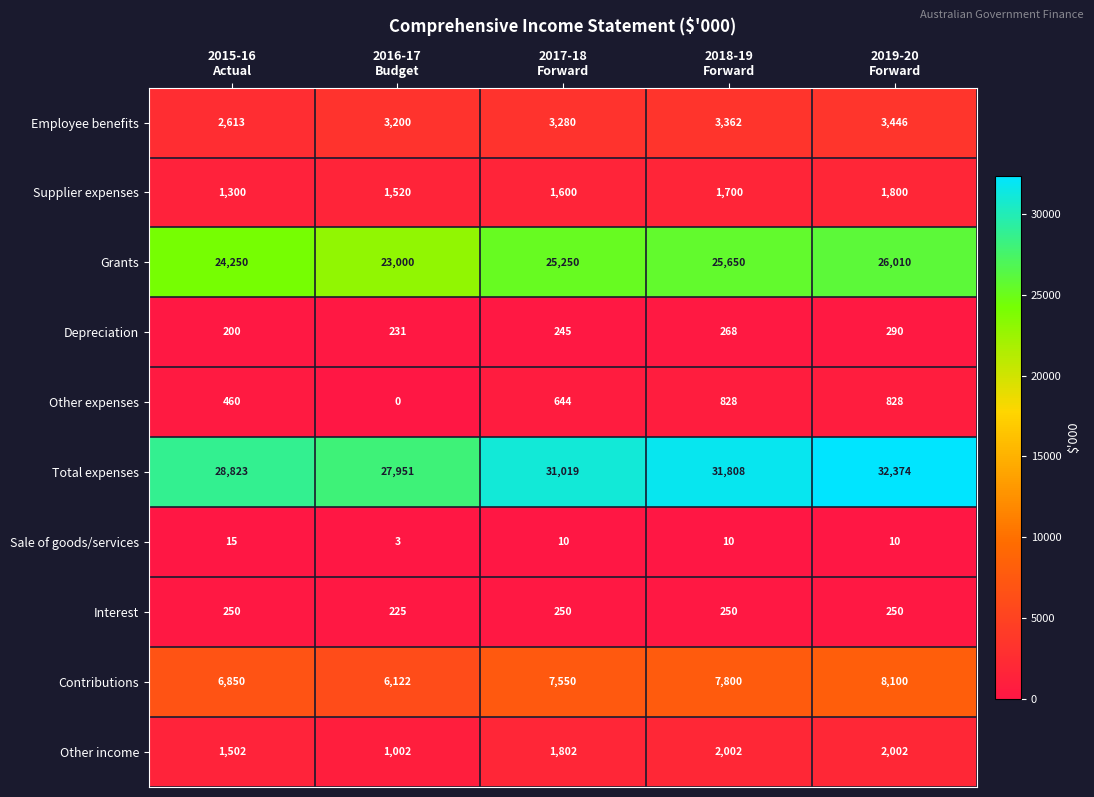

What is the difference between the maximum and minimum values in the Depreciation series?

90